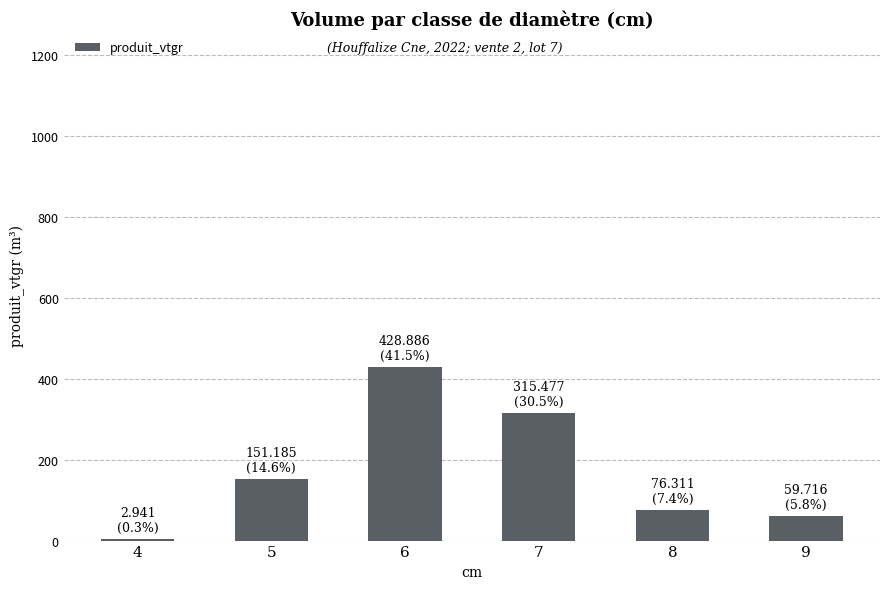

What is the maximum value shown in the chart?

428.9